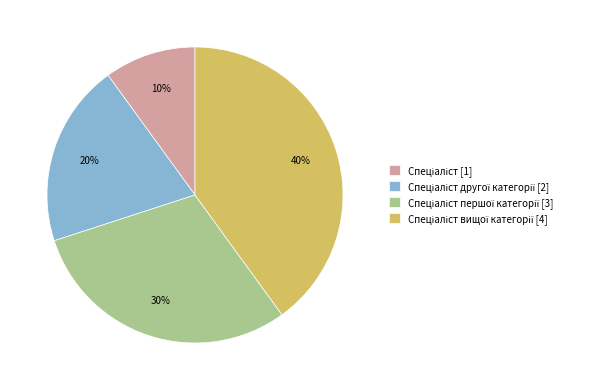

Does any single category account for the majority?

No